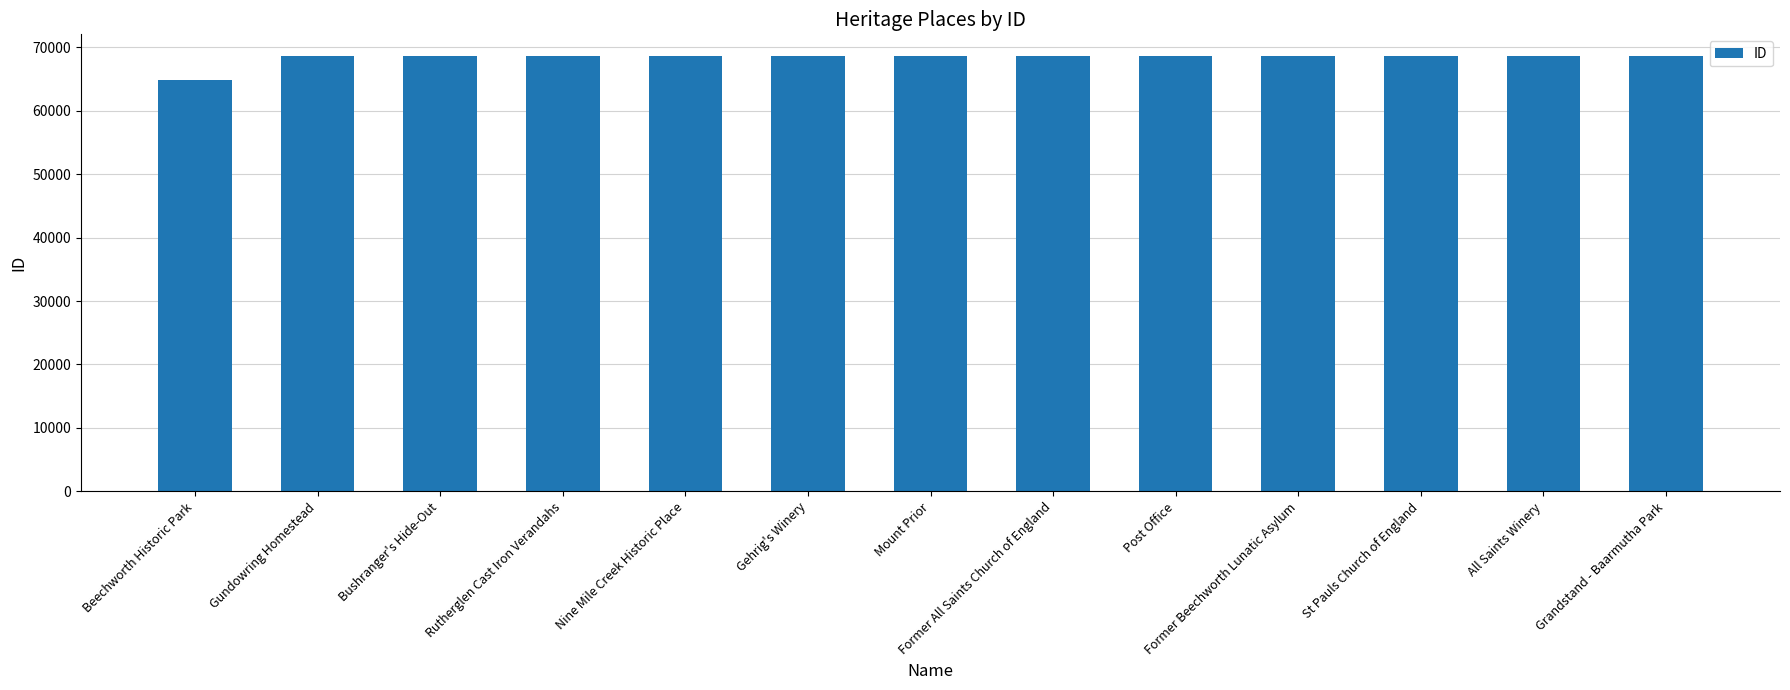

What is the maximum value shown in the chart?

68643